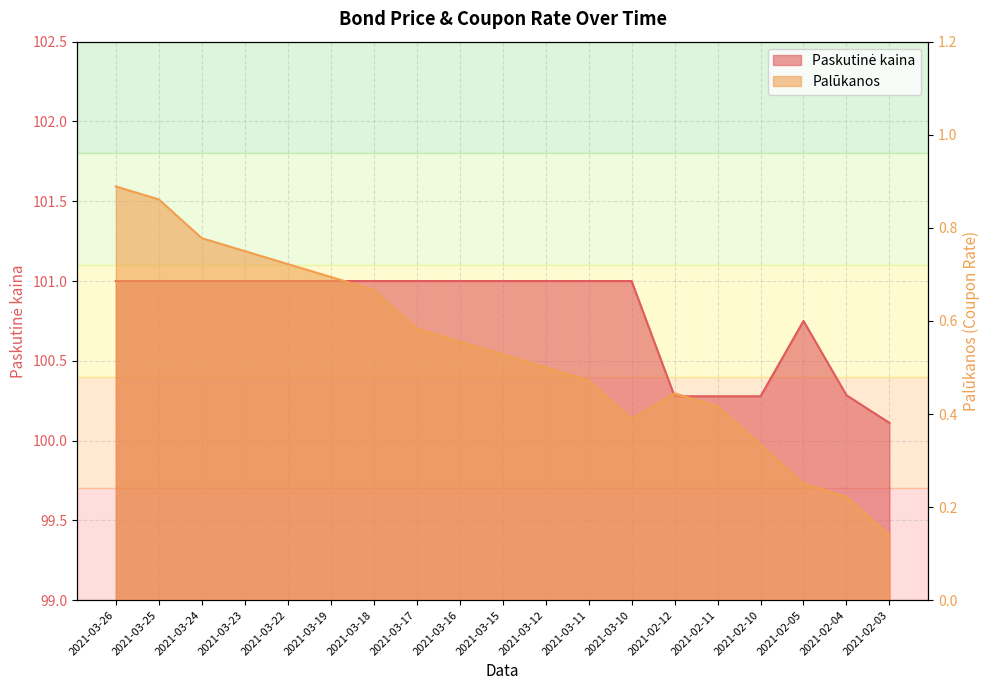

Reading right to left, transcribe all the data shown in this chart.

Paskutinė kaina: 2021-02-03=100.1	2021-02-04=100.3	2021-02-05=100.8	2021-02-10=100.3	2021-02-11=100.3	2021-02-12=100.3	2021-03-10=101.0	2021-03-11=101.0	2021-03-12=101.0	2021-03-15=101.0	2021-03-16=101.0	2021-03-17=101.0	2021-03-18=101.0	2021-03-19=101.0	2021-03-22=101.0	2021-03-23=101.0	2021-03-24=101.0	2021-03-25=101.0	2021-03-26=101.0
Palūkanos: 2021-02-03=0.1	2021-02-04=0.2	2021-02-05=0.2	2021-02-10=0.3	2021-02-11=0.4	2021-02-12=0.4	2021-03-10=0.4	2021-03-11=0.5	2021-03-12=0.5	2021-03-15=0.5	2021-03-16=0.6	2021-03-17=0.6	2021-03-18=0.7	2021-03-19=0.7	2021-03-22=0.7	2021-03-23=0.8	2021-03-24=0.8	2021-03-25=0.9	2021-03-26=0.9